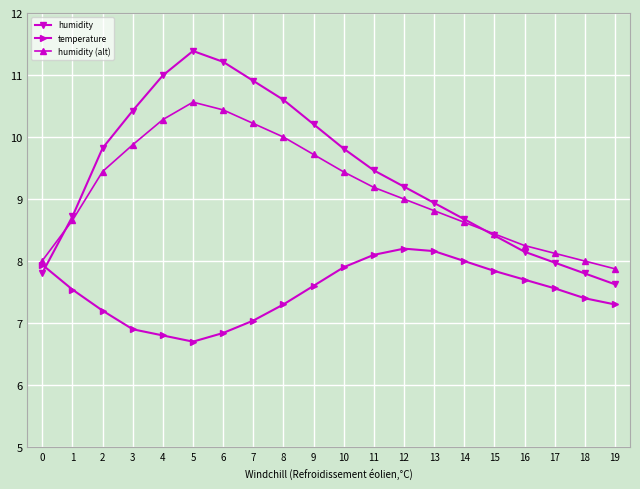

What are all the series names shown in the legend?

humidity, temperature, humidity (alt)